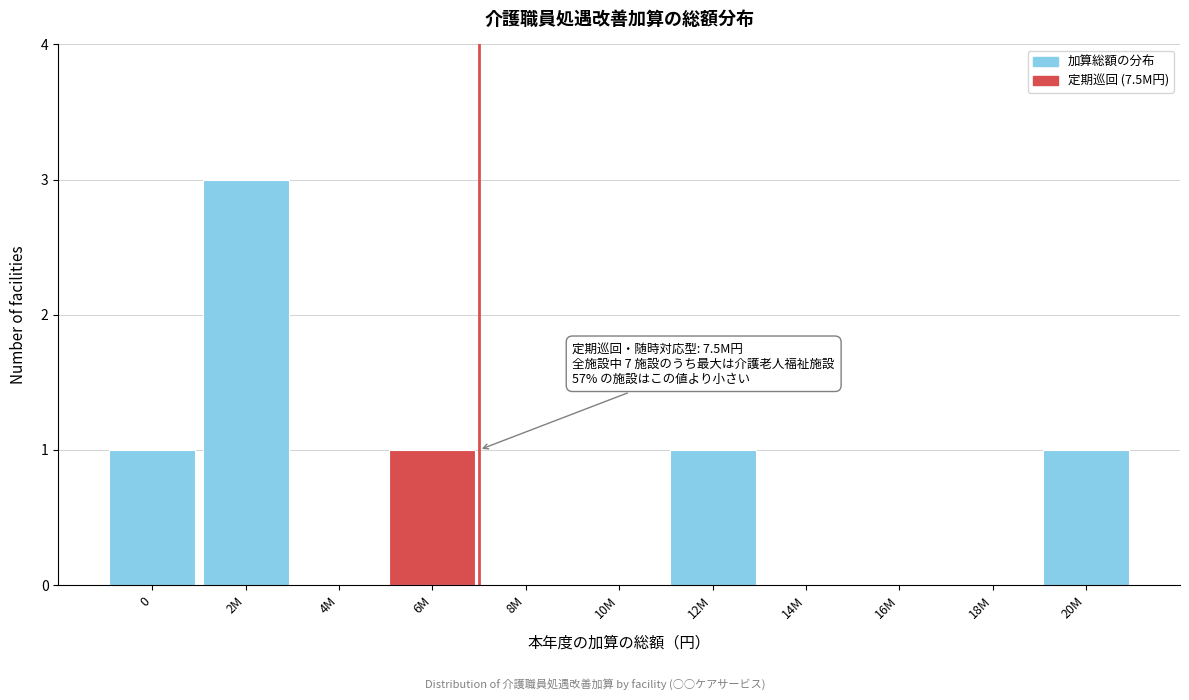

Reading left to right, extract all data points from this chart.

0=1	2M=3	4M=0	6M=1	8M=0	10M=0	12M=1	14M=0	16M=0	18M=0	20M=1